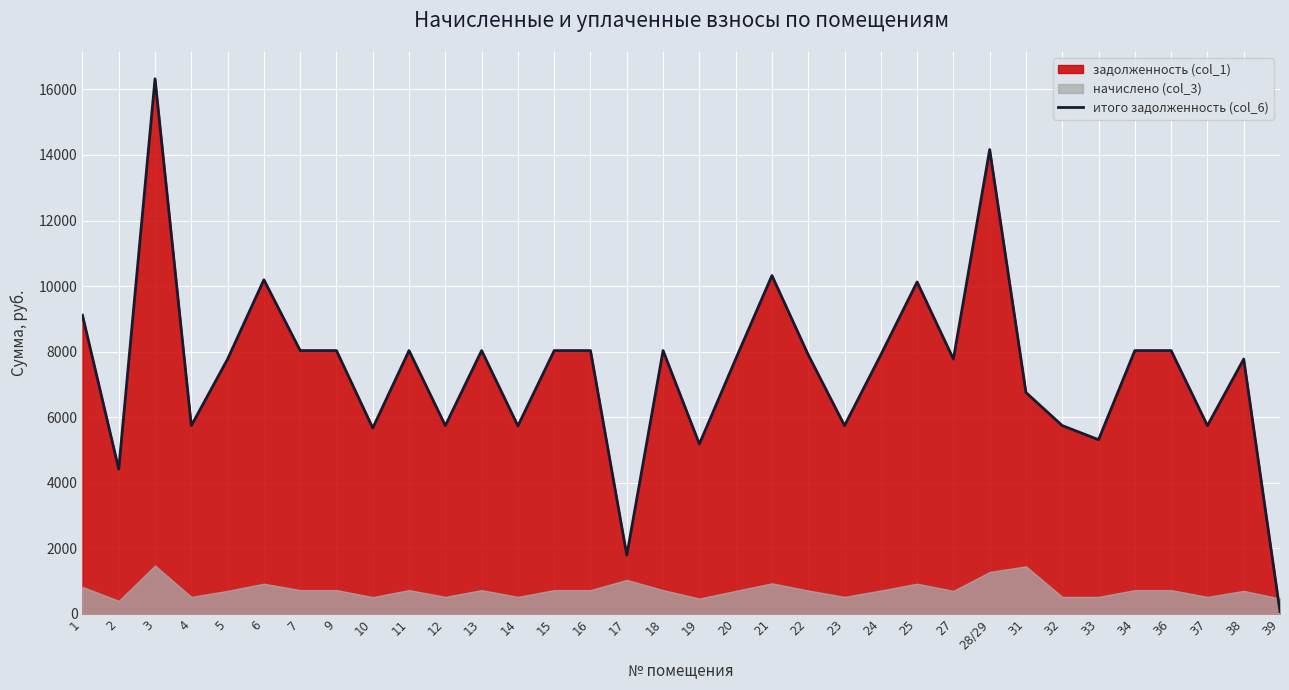

How many data points are above 7903?

17